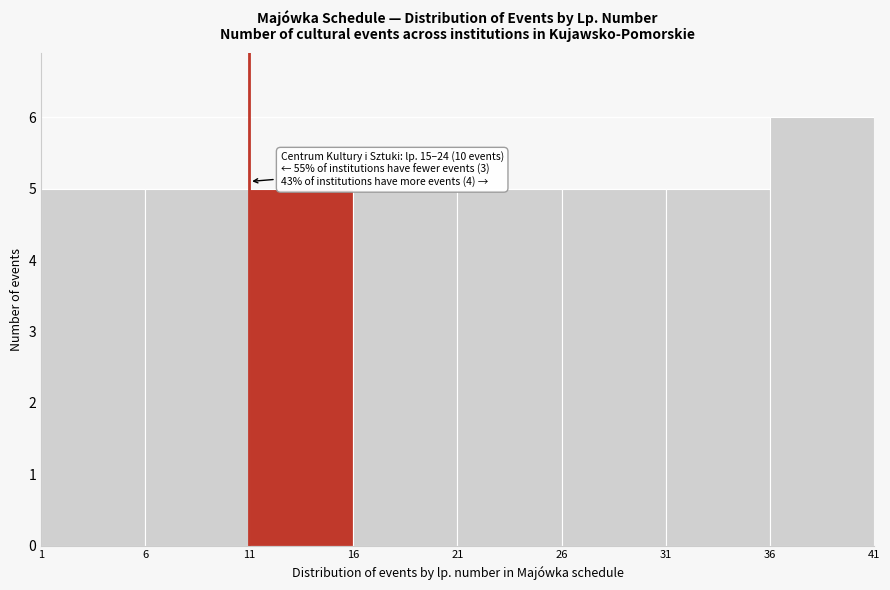

Which range on the x-axis has the tallest bar?

36 to 41